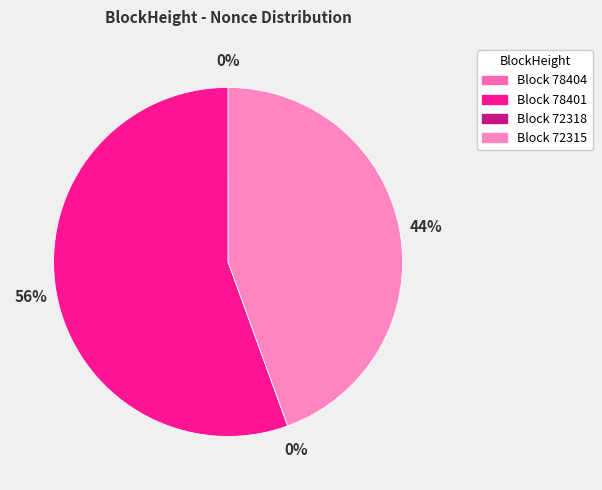

To the nearest percent, what portion does 72315 represent?

44%